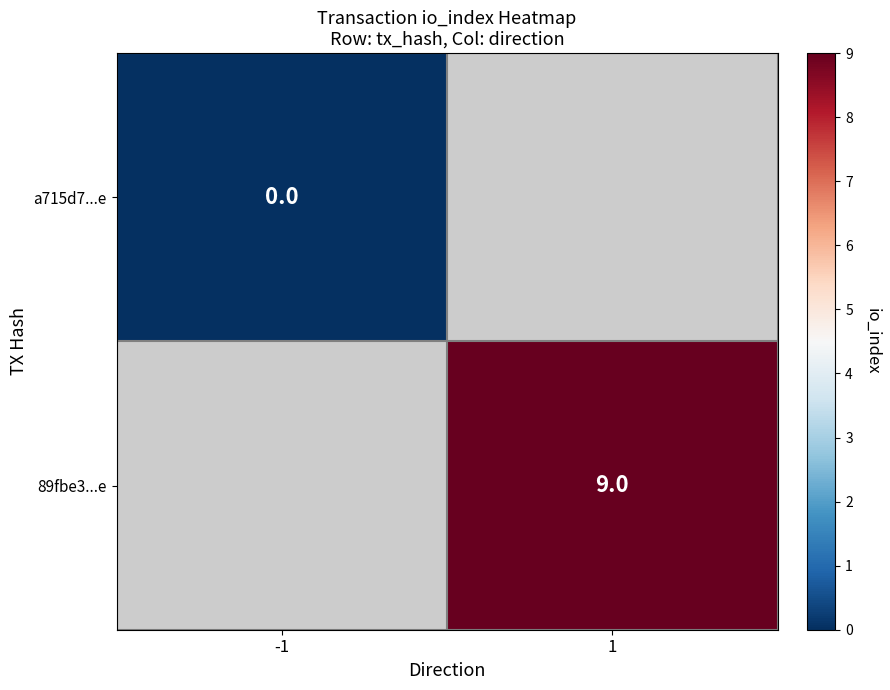

Where is a715d7...e nearest to the value 0?

-1